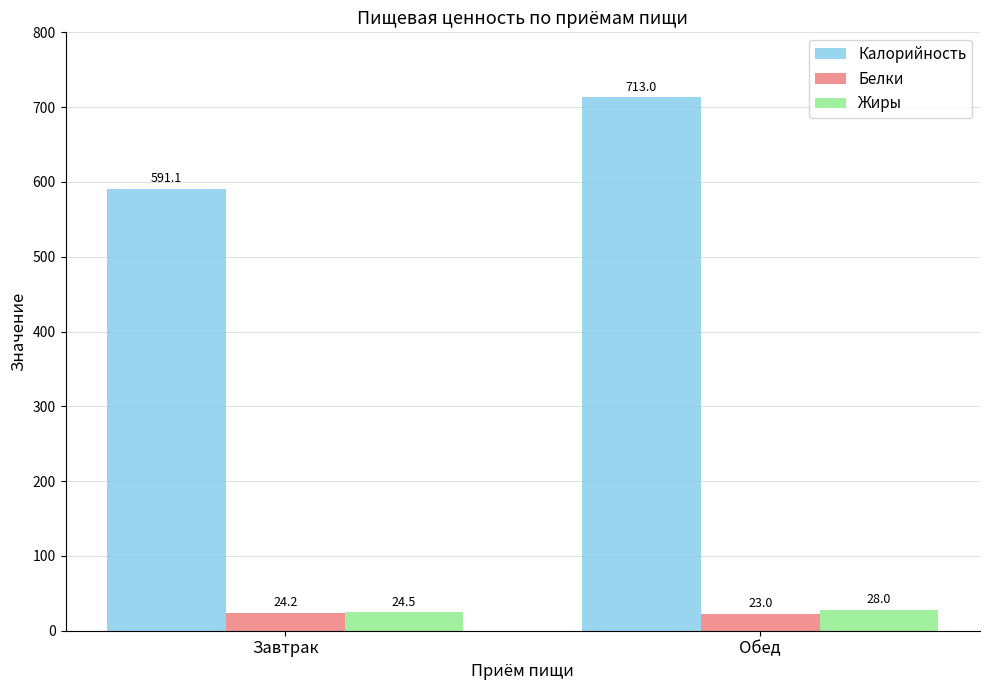

What is the difference between the maximum and minimum values in the Калорийность series?

121.9